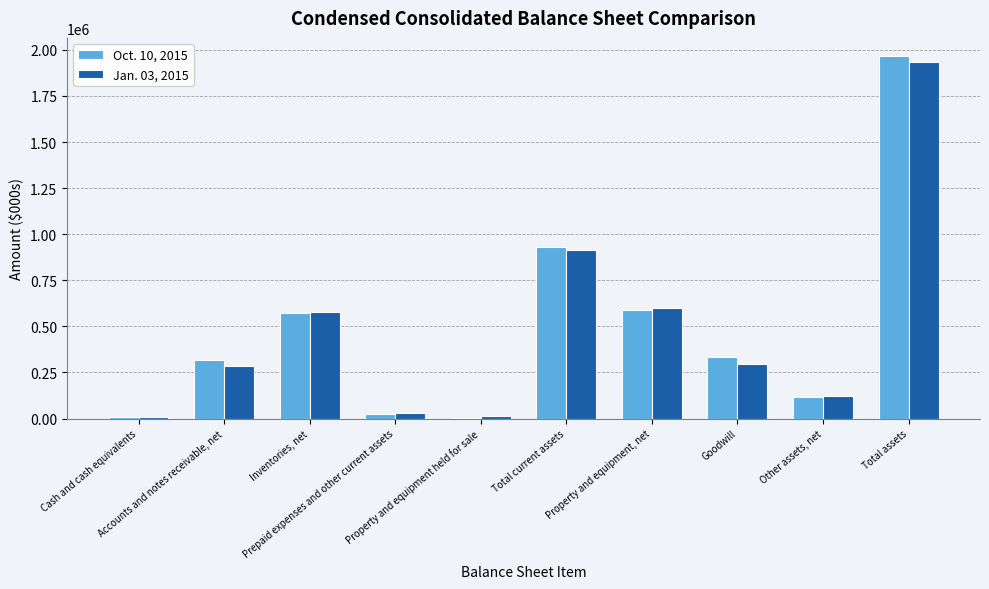

Rank the series by their maximum value, from lowest to highest.

Jan. 03, 2015, Oct. 10, 2015